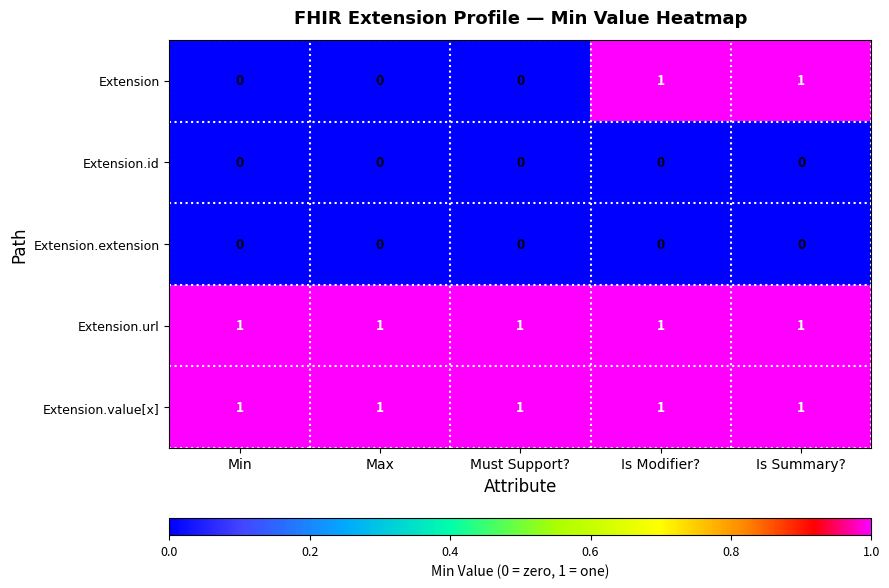

True or false: Extension.value[x] has a value of 2 at Is Summary?.

False